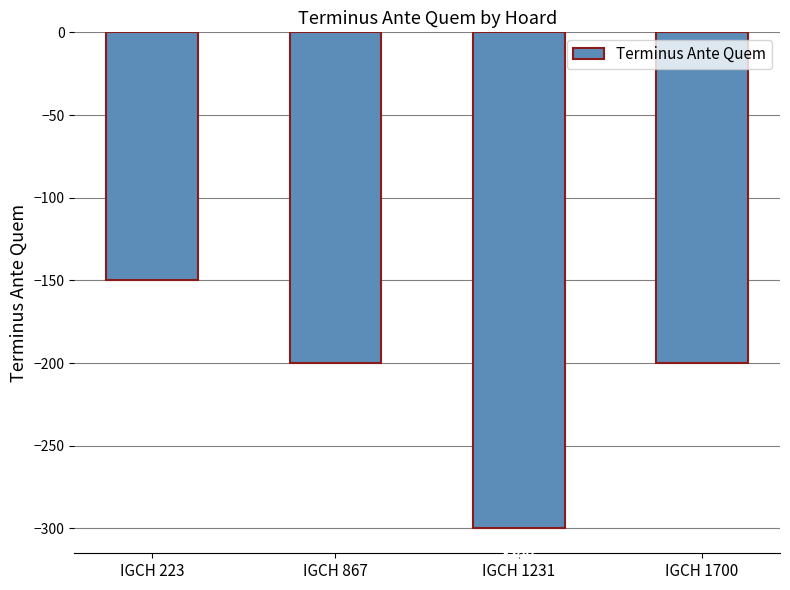

How many series are shown in this chart?

1